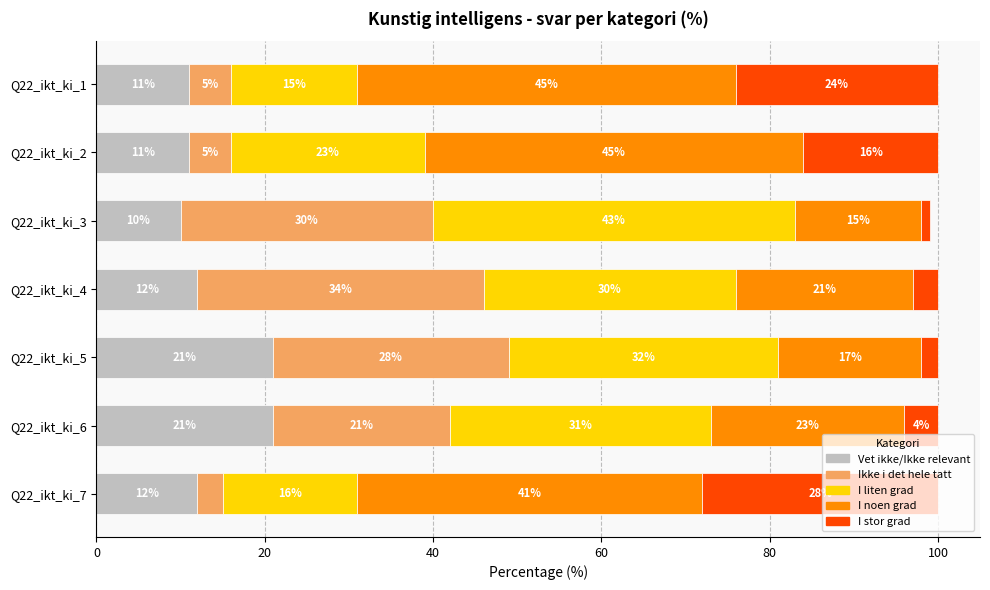

Is it true that Vet ikke/Ikke relevant equals 11 at Q22_ikt_ki_2?

True